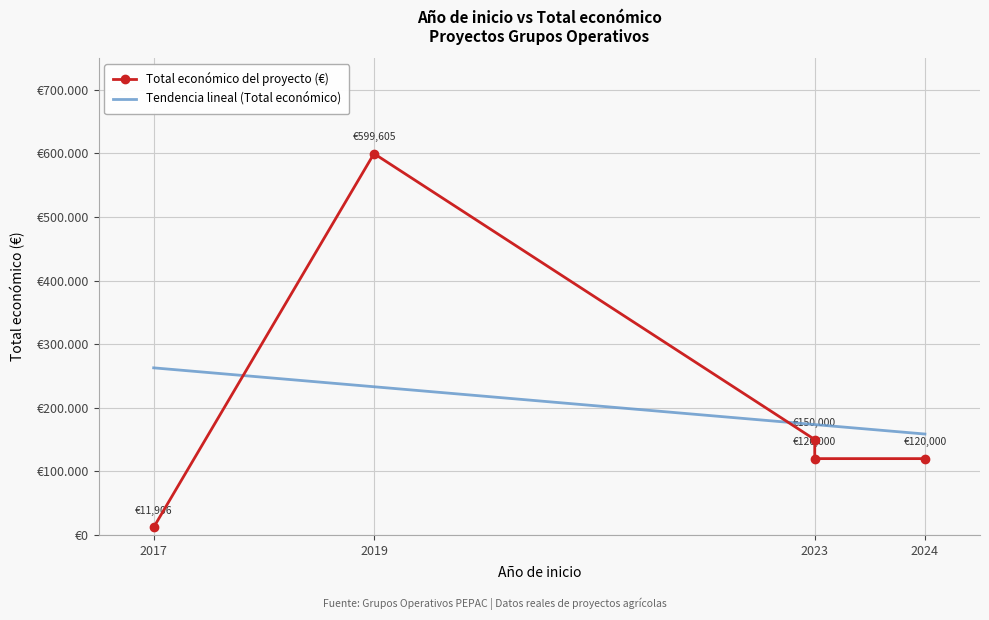

What is the difference between the values at 2019 and 2017?

587699